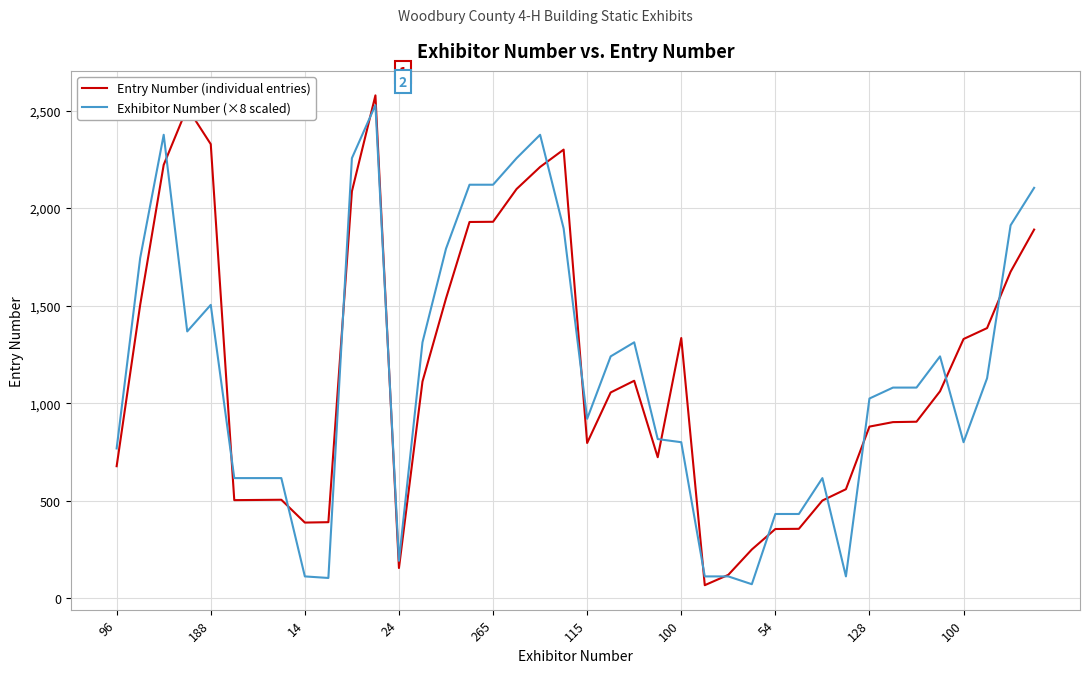

What is the minimum value shown in the chart?

67